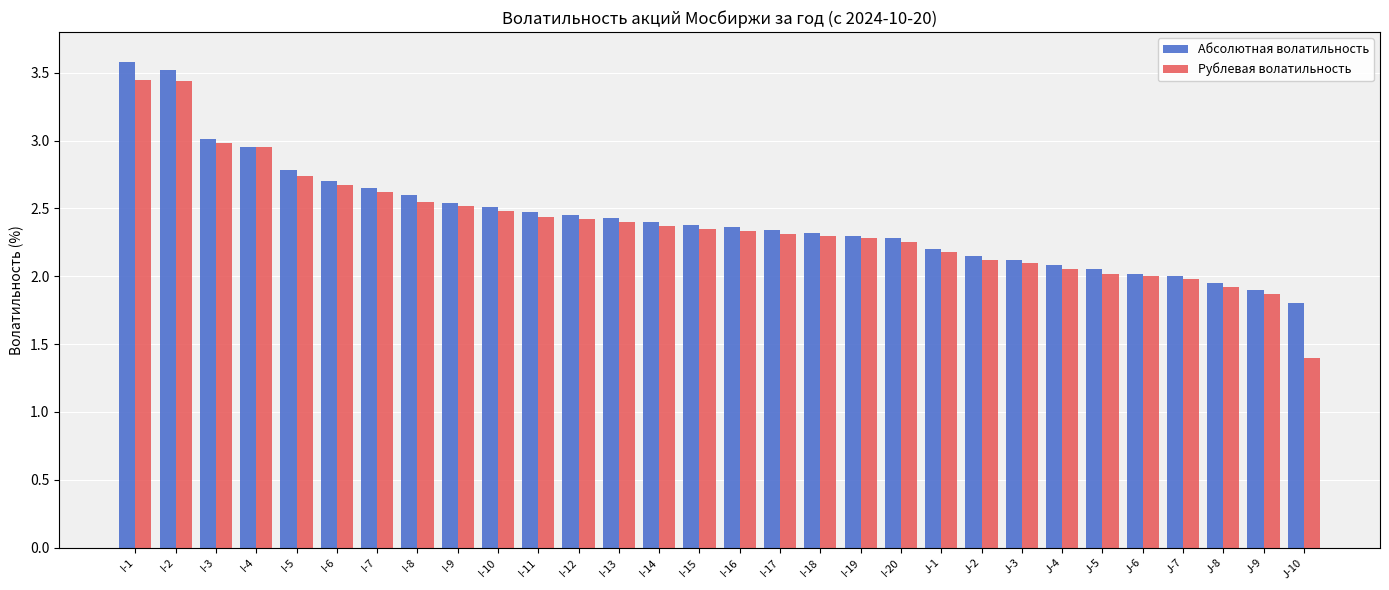

Which label corresponds to the smallest value in the chart?

J-10